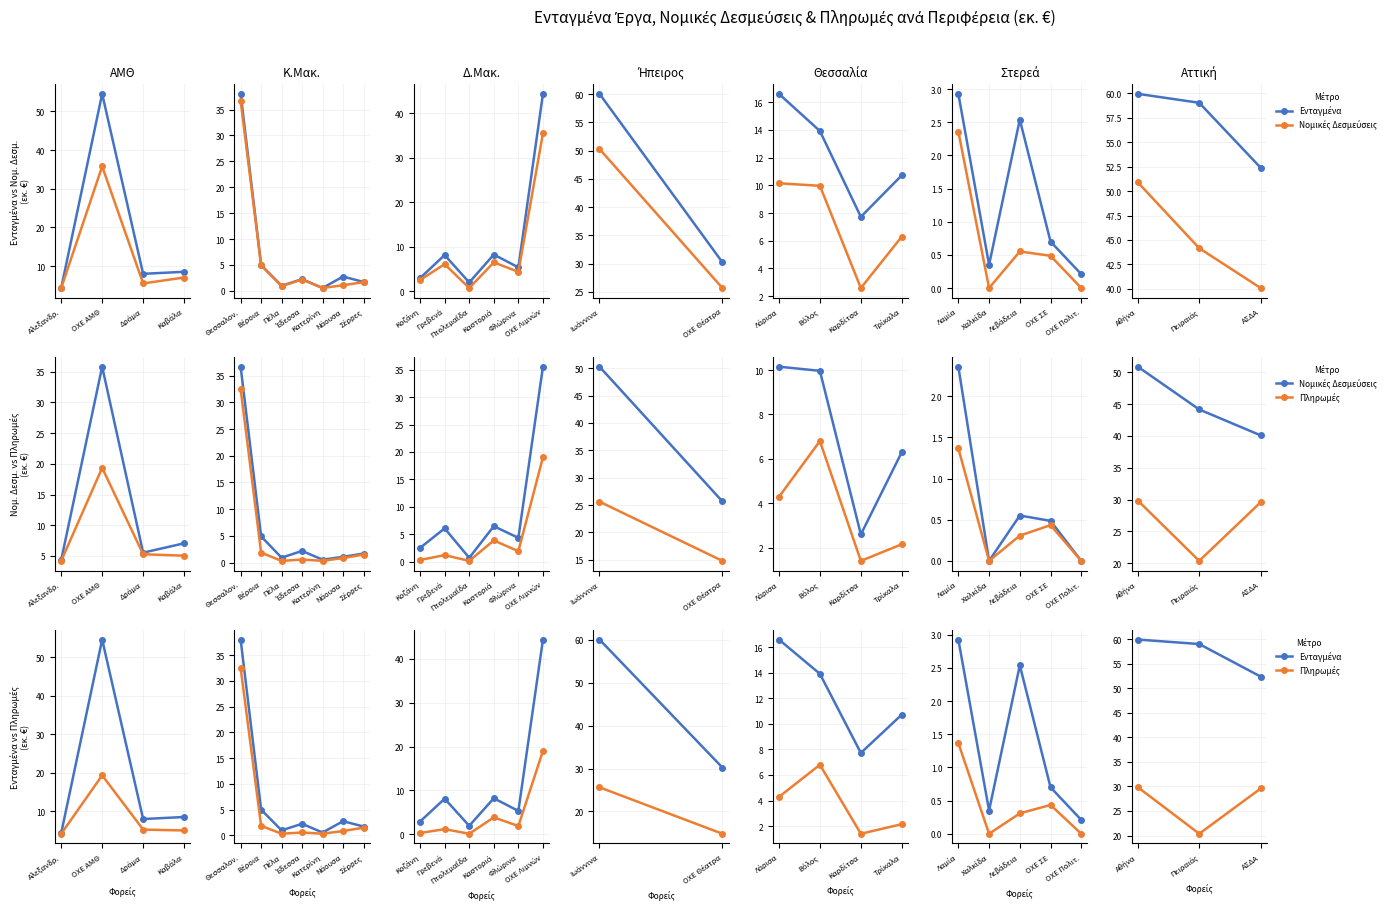

What is the label of the 2nd point from the left?

Πειραιάς